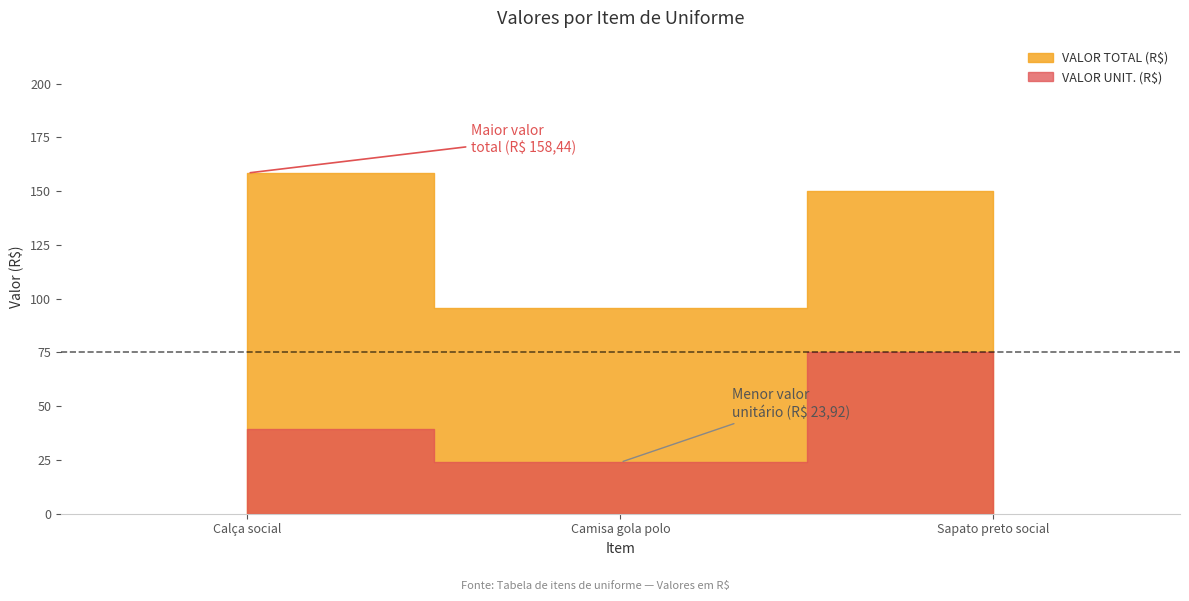

Between Sapato preto social and Camisa gola polo, which is larger?

Sapato preto social